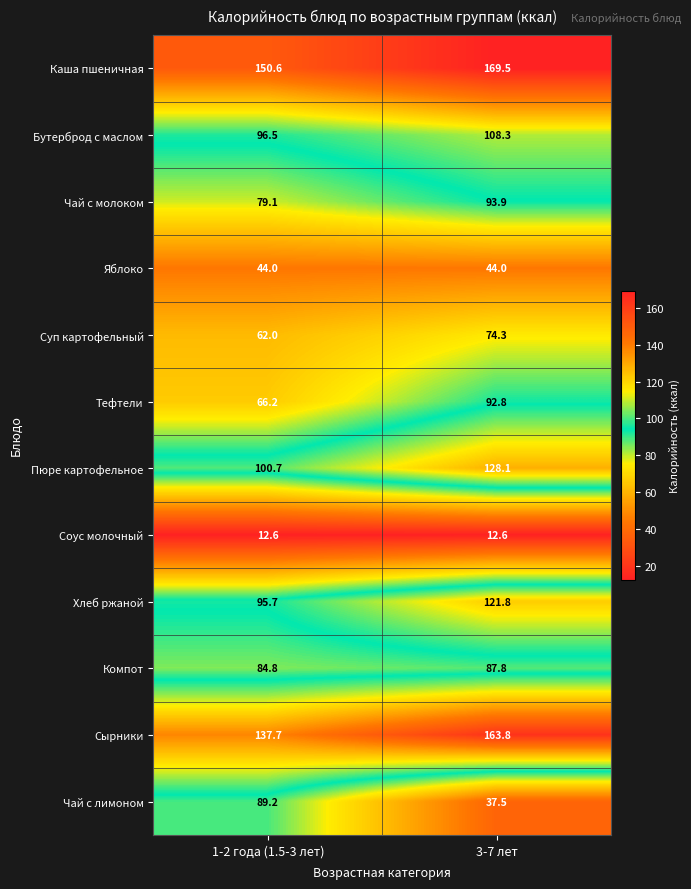

True or false: Чай с лимоном has a value of 89.2 at 1-2 года (1.5-3 лет).

True